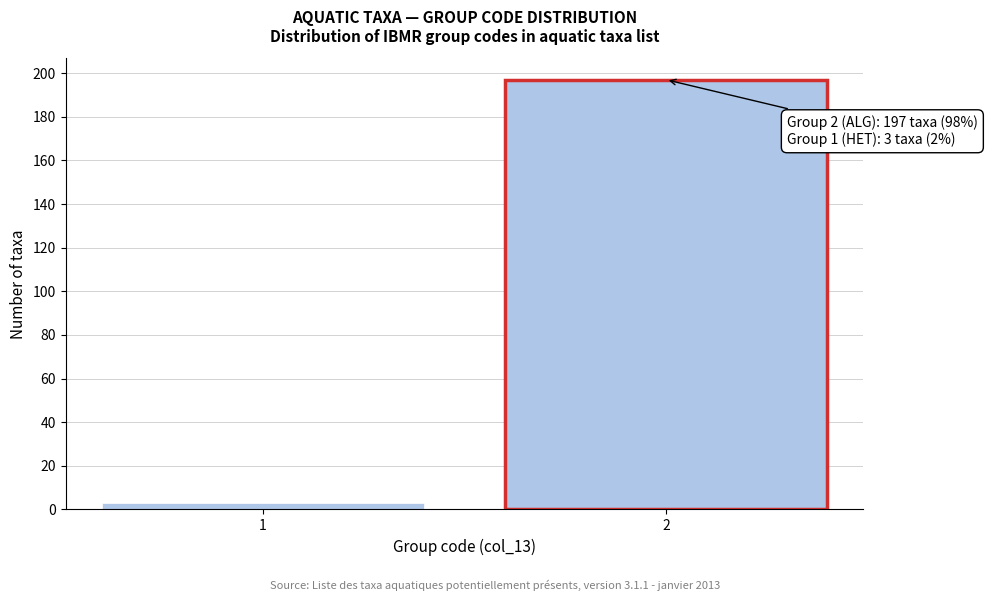

Reading right to left, what are all the values shown in this chart?

2=197	1=3